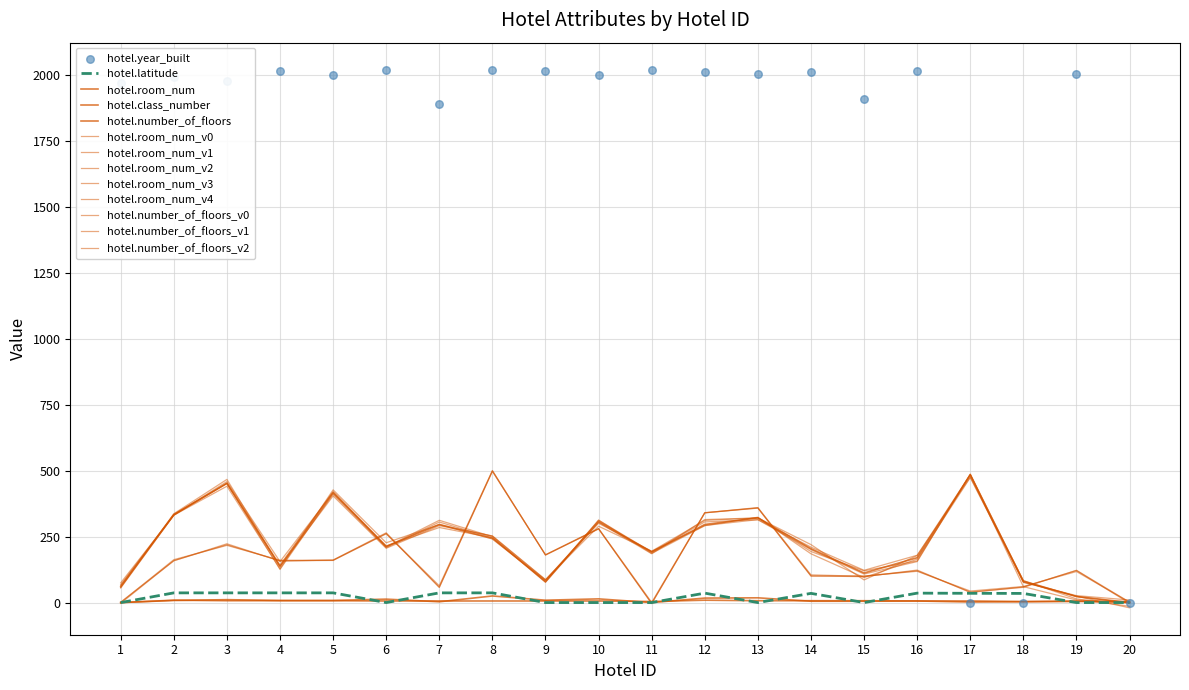

Which series has the largest total across all categories?

hotel.year_built